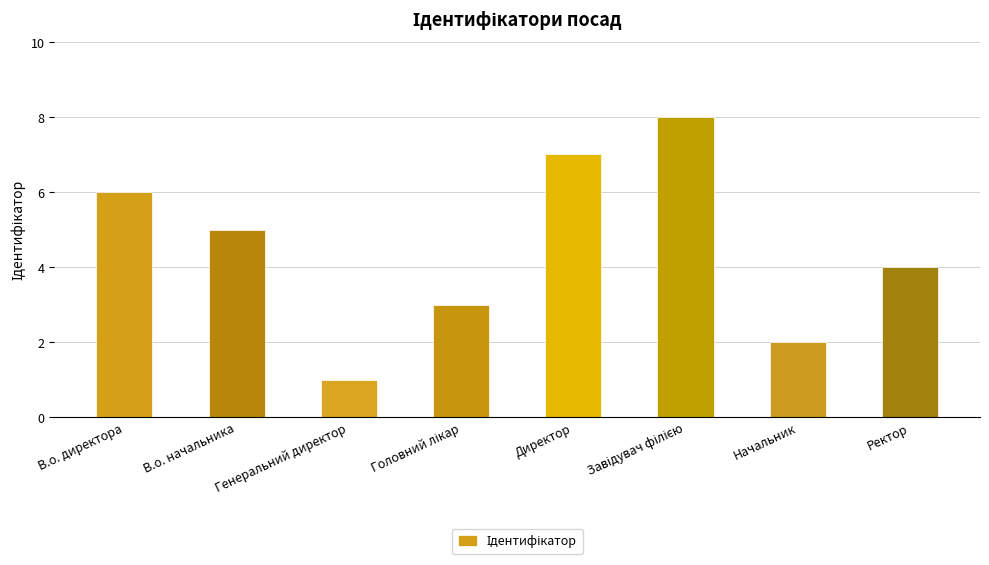

Reading left to right, transcribe all the data shown in this chart.

6	5	1	3	7	8	2	4